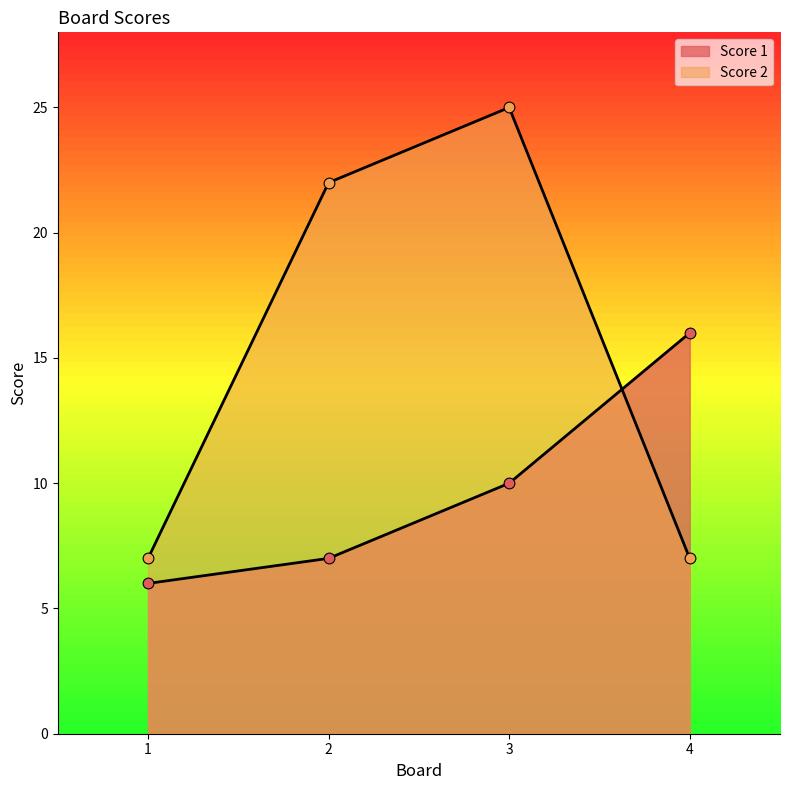

Which series has the largest total across all categories?

Score 2